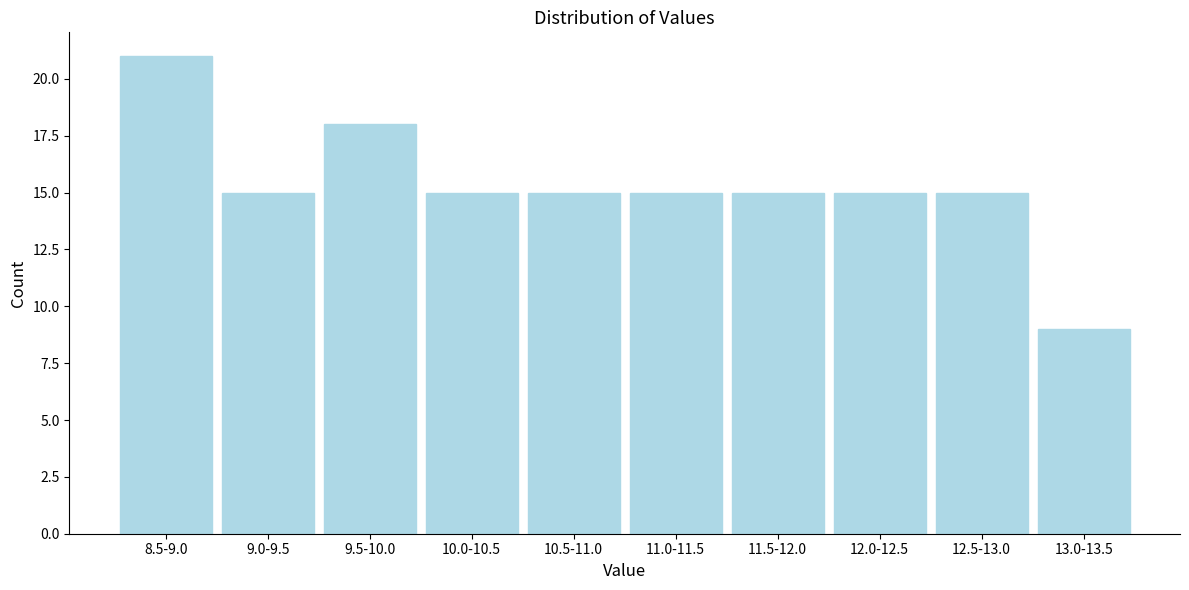

Reading left to right, what are all the values shown in this chart?

21	15	18	15	15	15	15	15	15	9